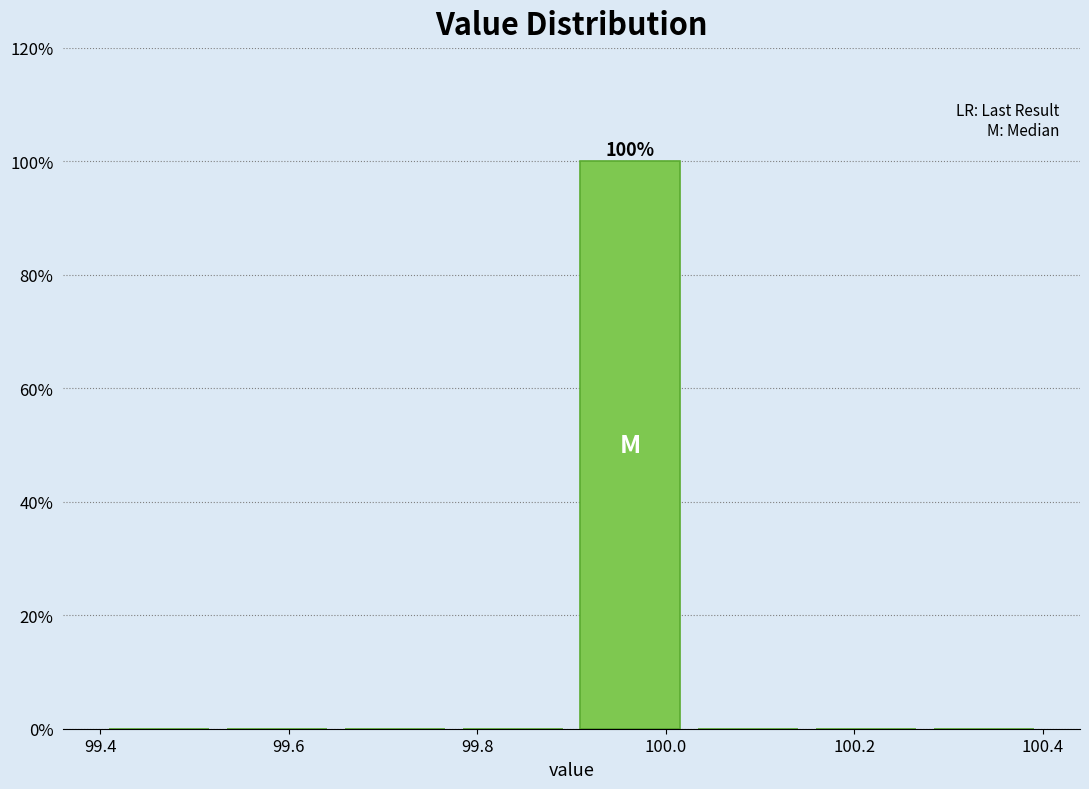

Over which range of the x-axis is the bar tallest?

99.900 to 100.025